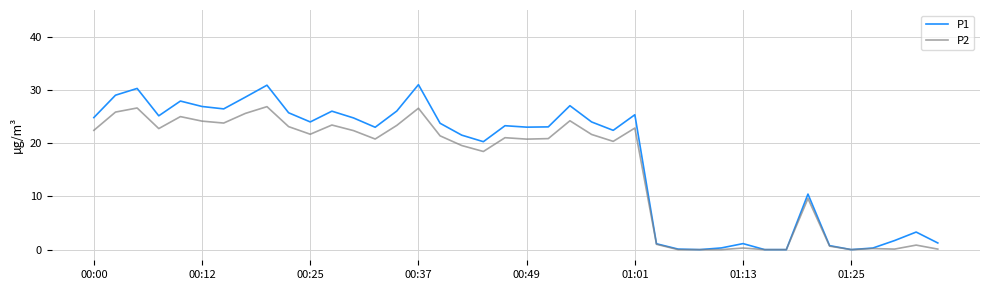

What is the maximum value for P1?

31.0